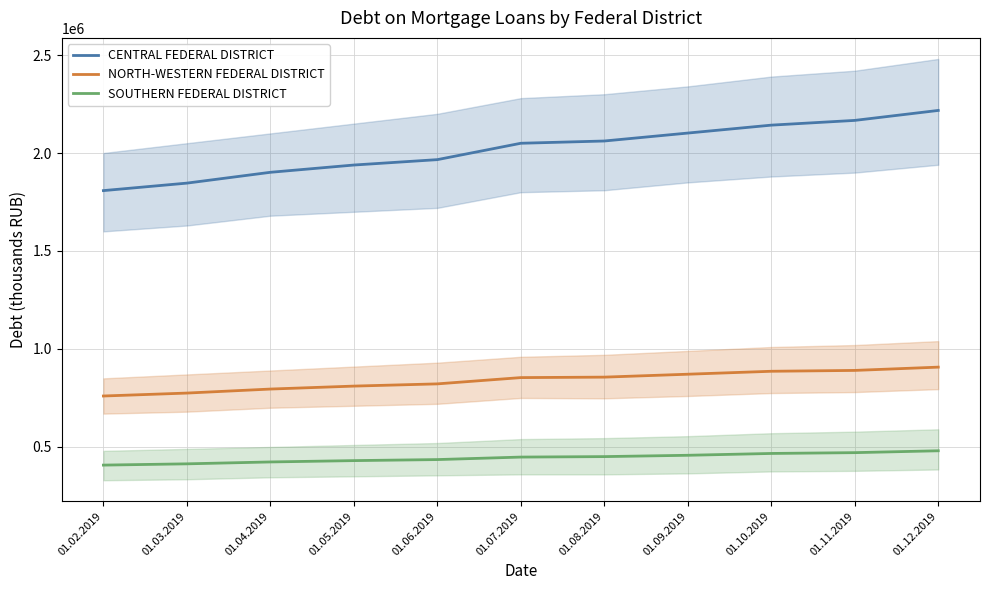

Which series has the widest spread of values?

CENTRAL FEDERAL DISTRICT